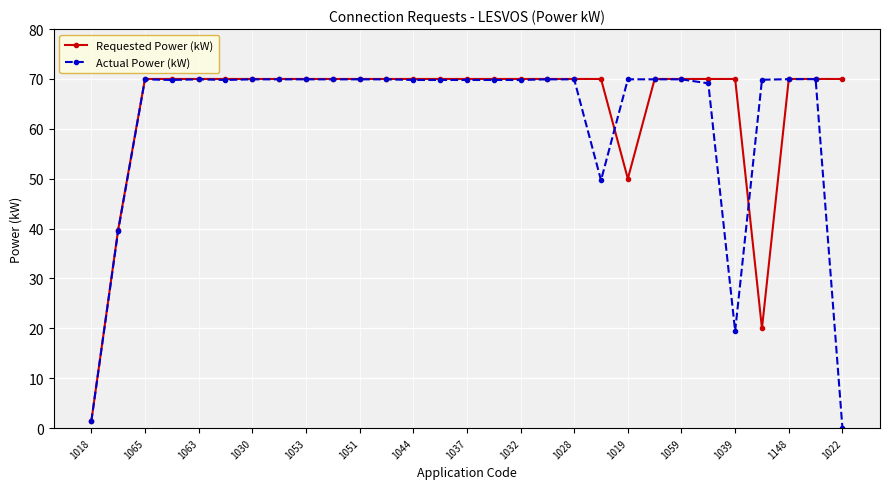

What is the value of the Requested Power (kW) point at the 27th from the left?

70.0